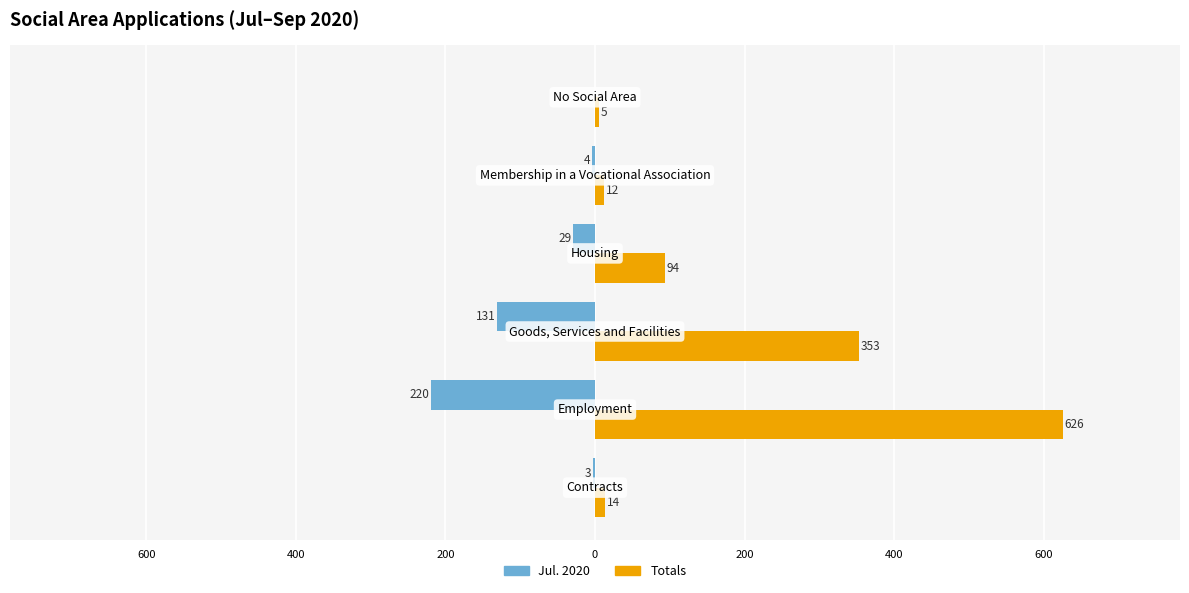

What are all the series names shown in the legend?

Jul. 2020, Totals